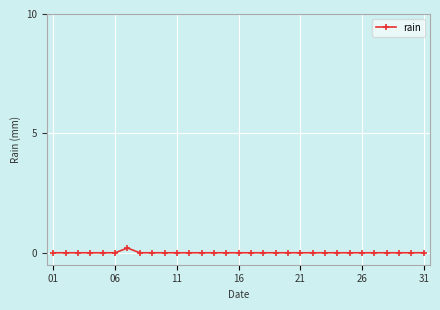

What is the difference between the maximum and minimum values?

0.2